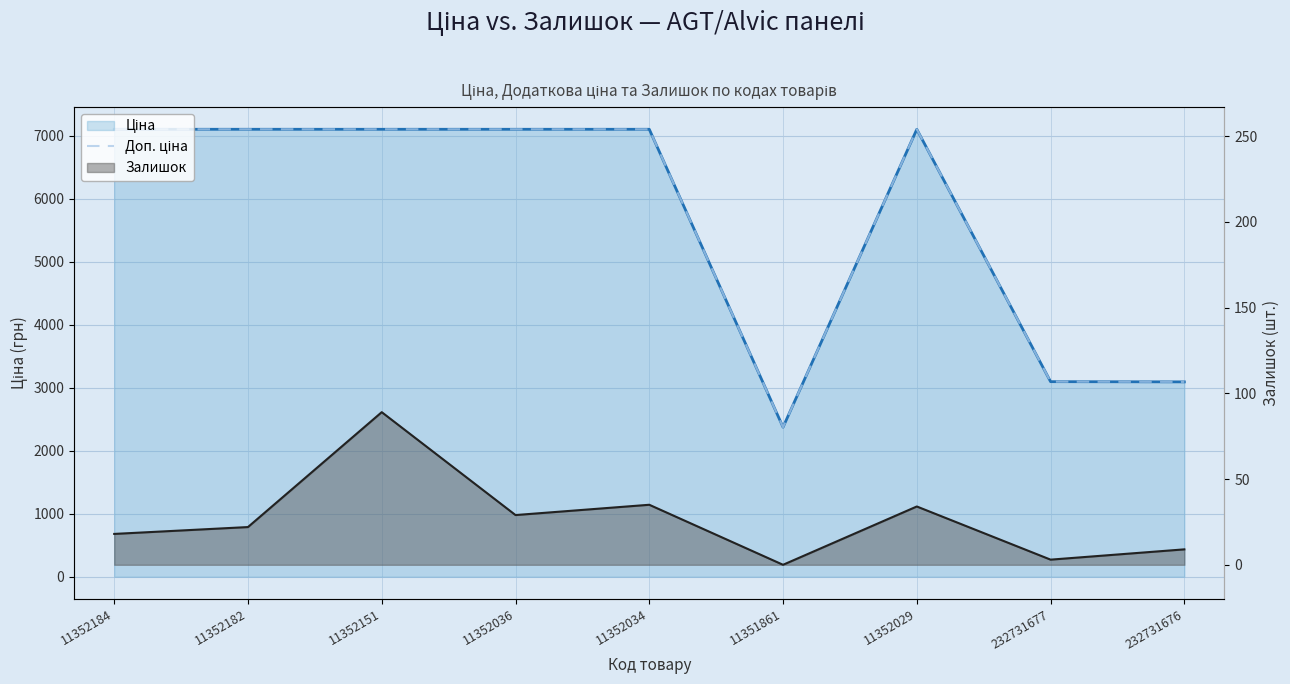

What is the difference between the maximum and minimum values?

4726.8